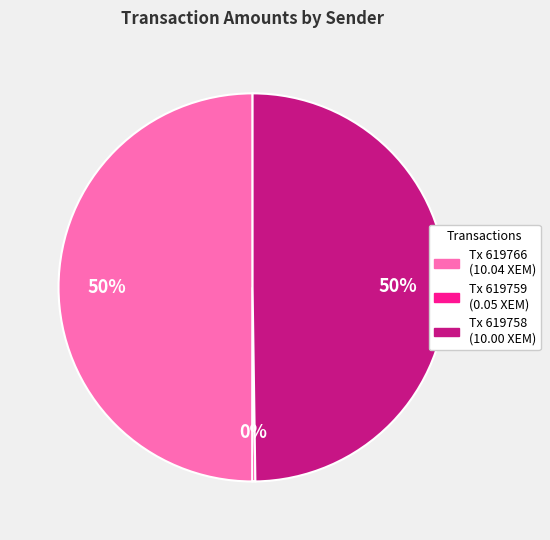

To the nearest percent, what is the difference between the largest and smallest slice percentages?

50%